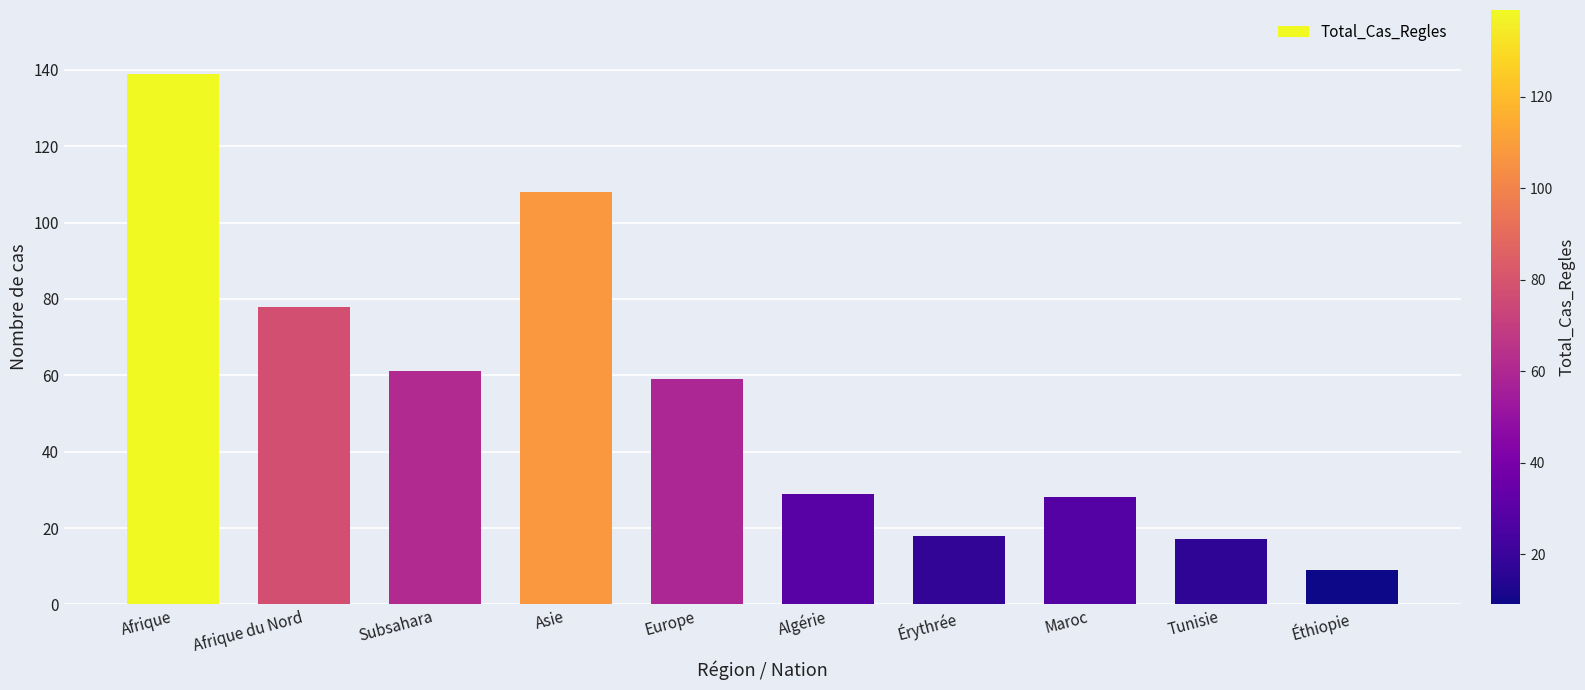

Reading left to right, transcribe all the data shown in this chart.

139	78	61	108	59	29	18	28	17	9